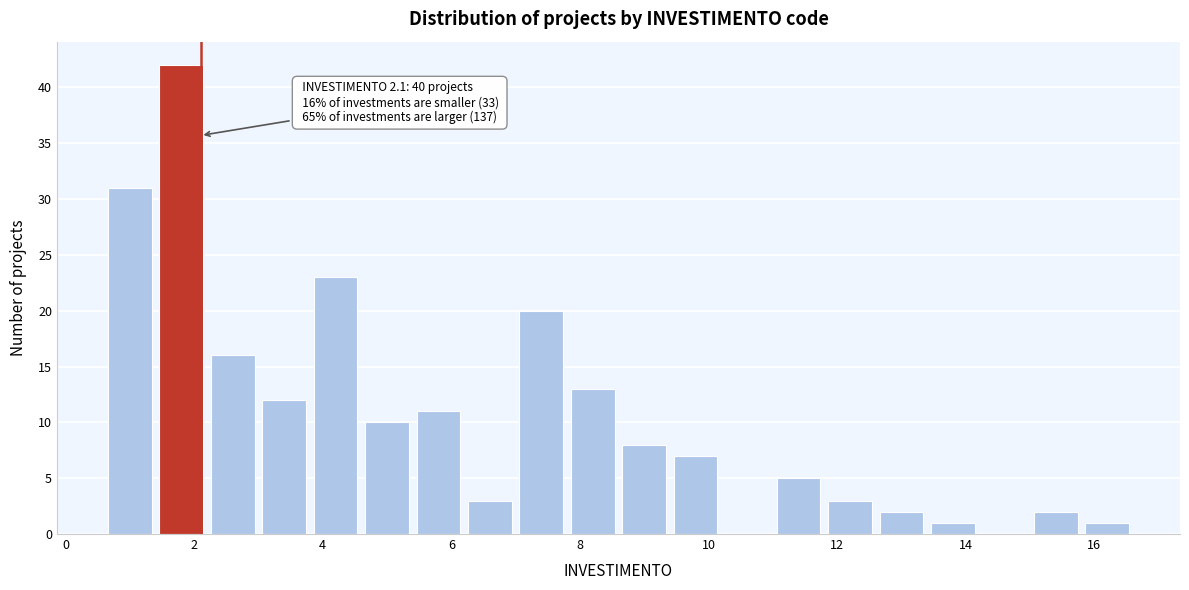

Which range on the x-axis has the tallest bar?

1.4 to 2.2